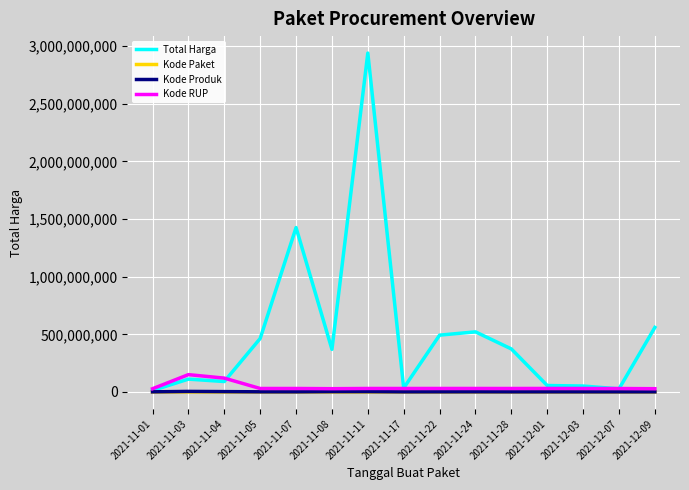

At which category does the chart reach its peak across all series?

2021-11-11